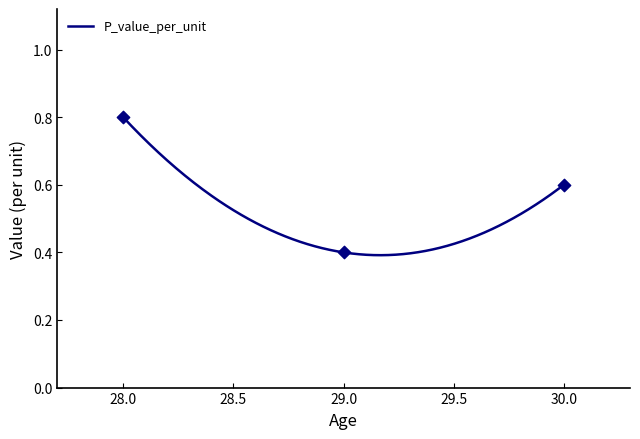

Which has a higher value, 30 or 29?

30